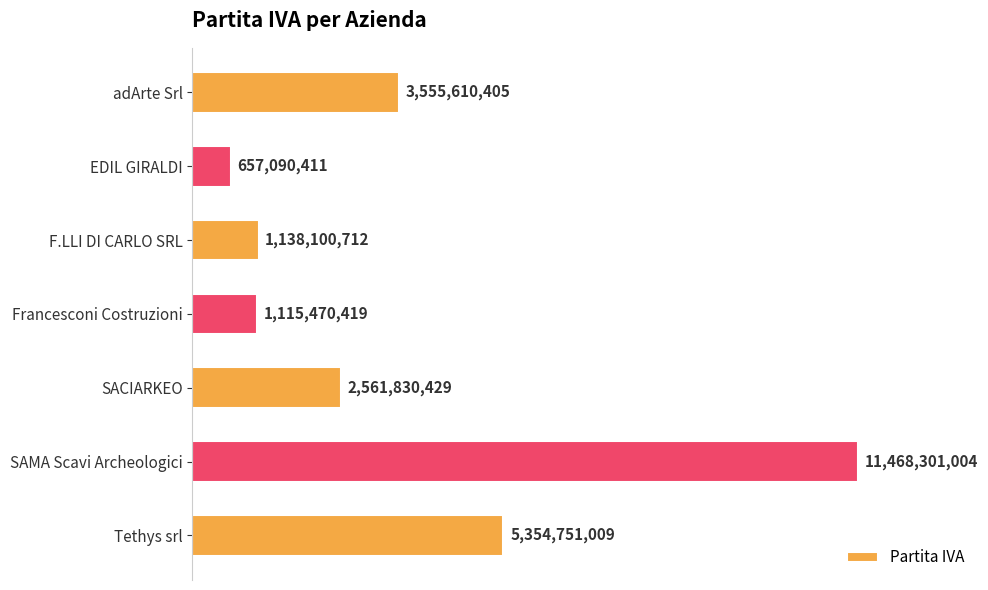

Does the chart contain any negative values?

No